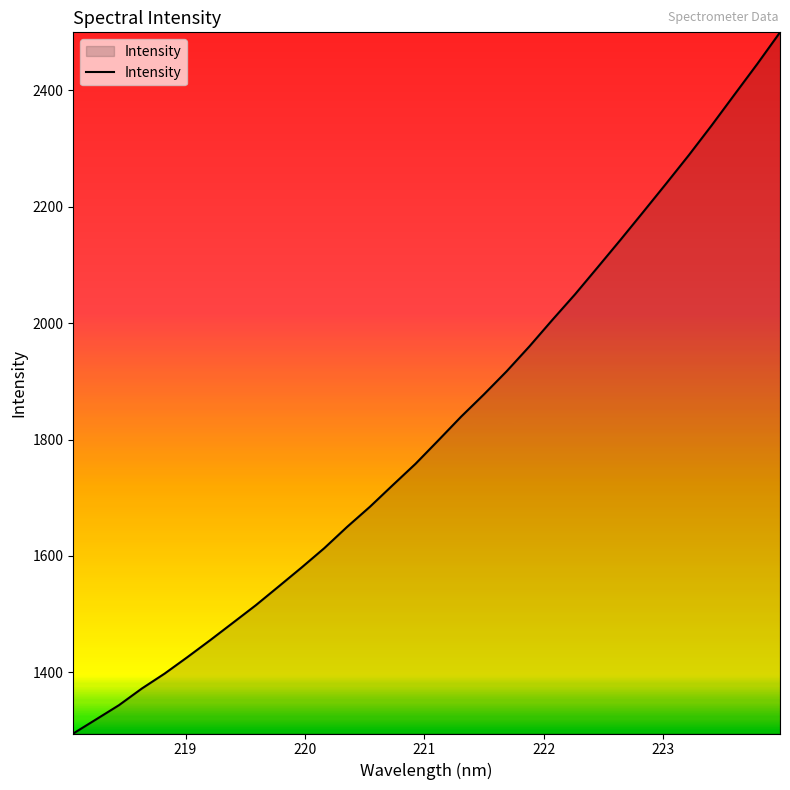

What is the greatest value displayed?

2499.5